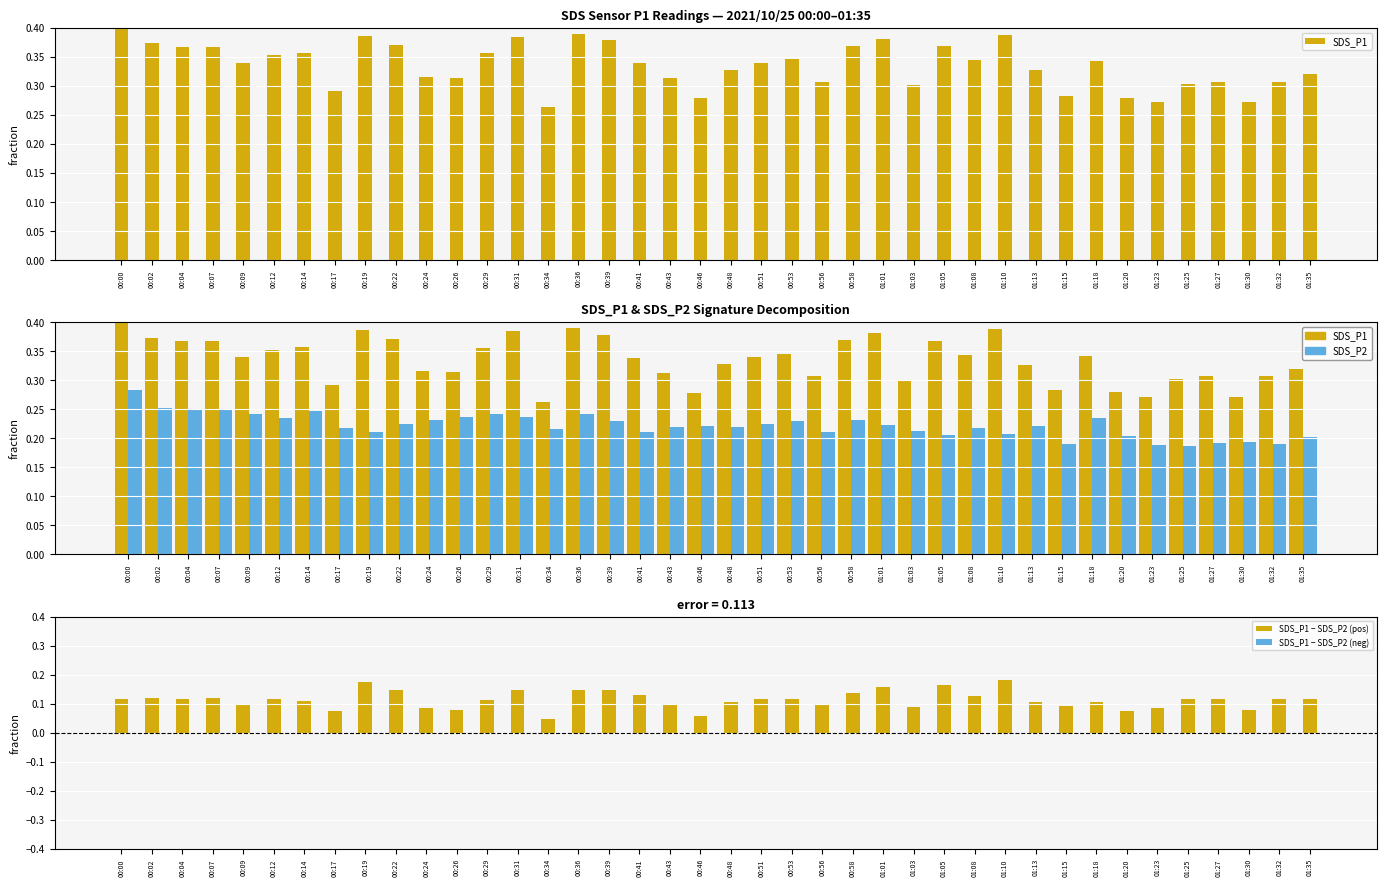

How many data points does each series have?

40